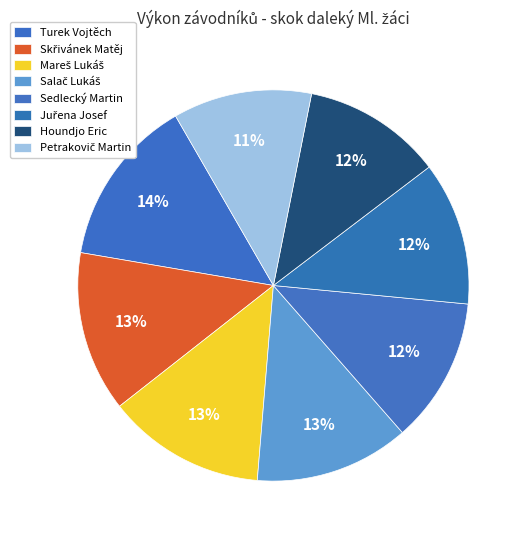

What is the total percentage of Juřena Josef and Mareš Lukáš?

25.0%